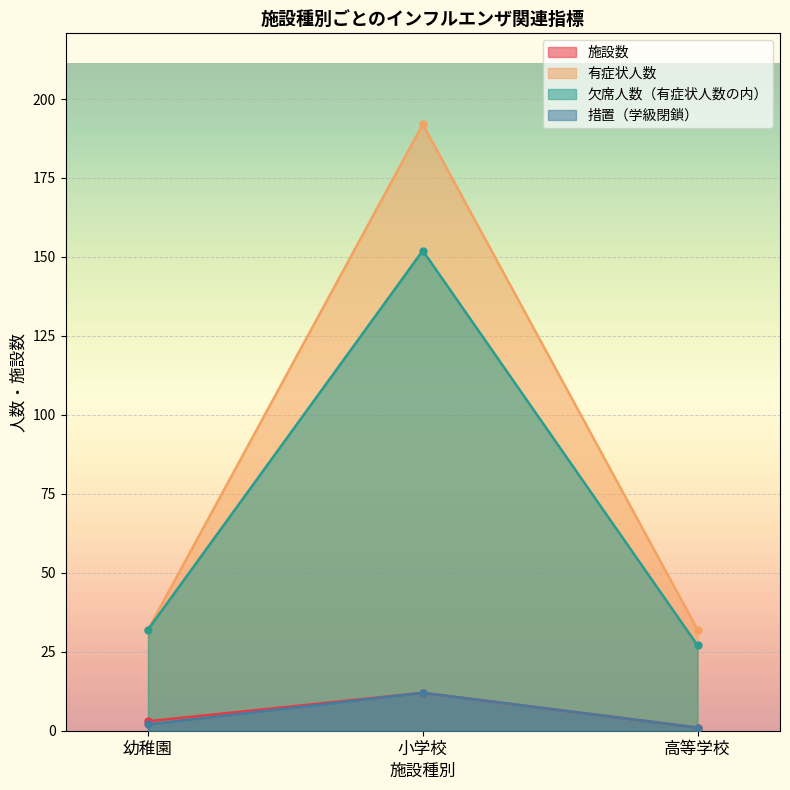

What is the difference between the 欠席人数（有症状人数の内） values at 高等学校 and 小学校?

125